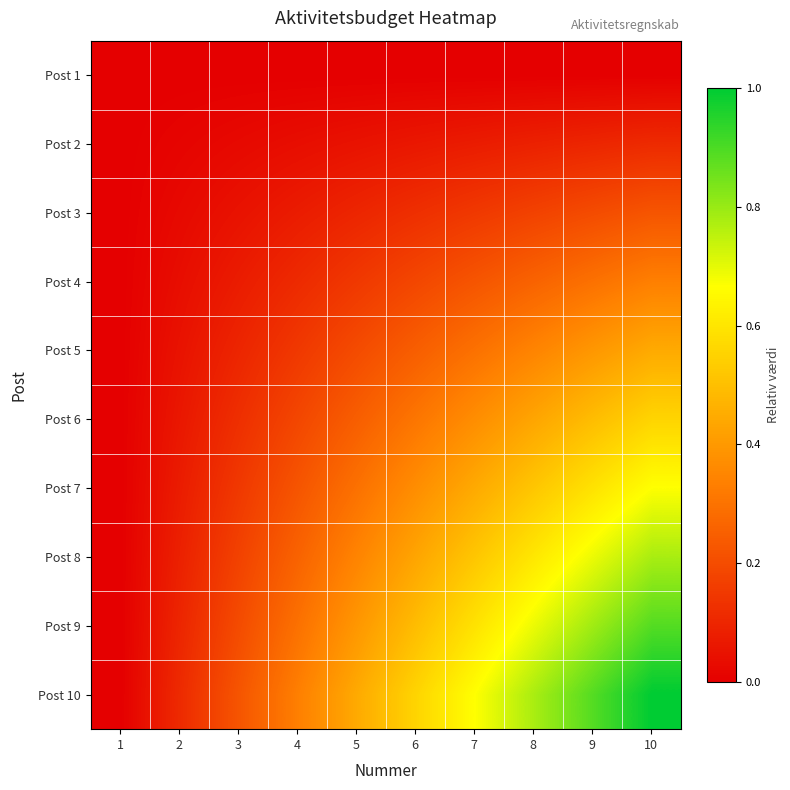

At 9, list the series in order from largest to smallest.

Post 10, Post 9, Post 8, Post 7, Post 6, Post 5, Post 4, Post 3, Post 2, Post 1